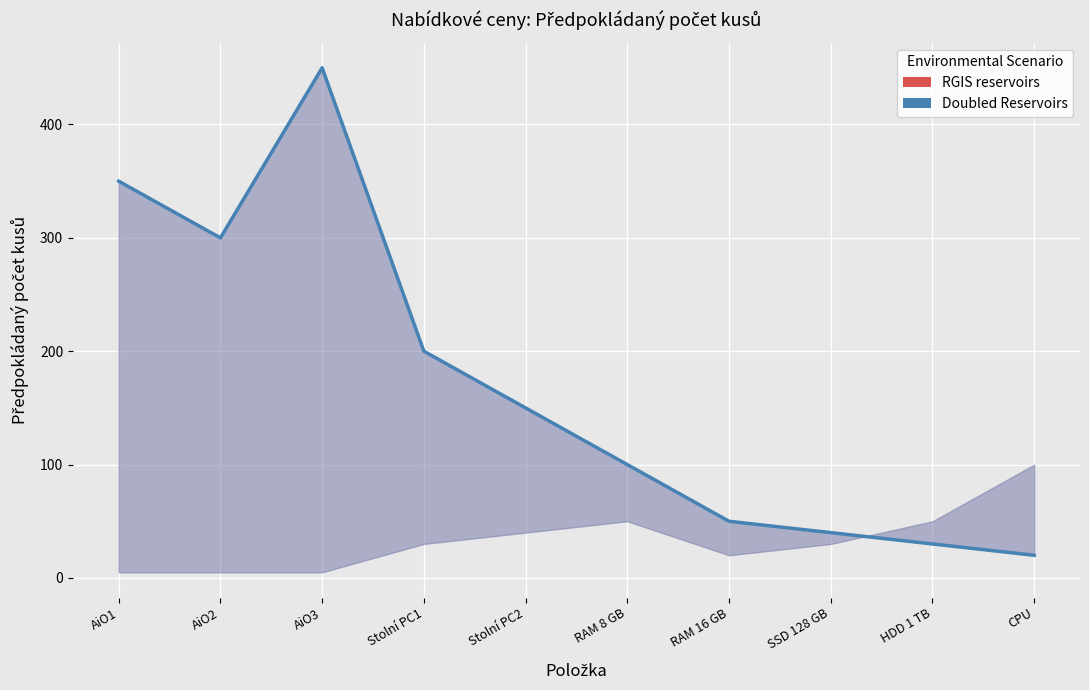

What is the change in value from AiO3 to CPU?

-430